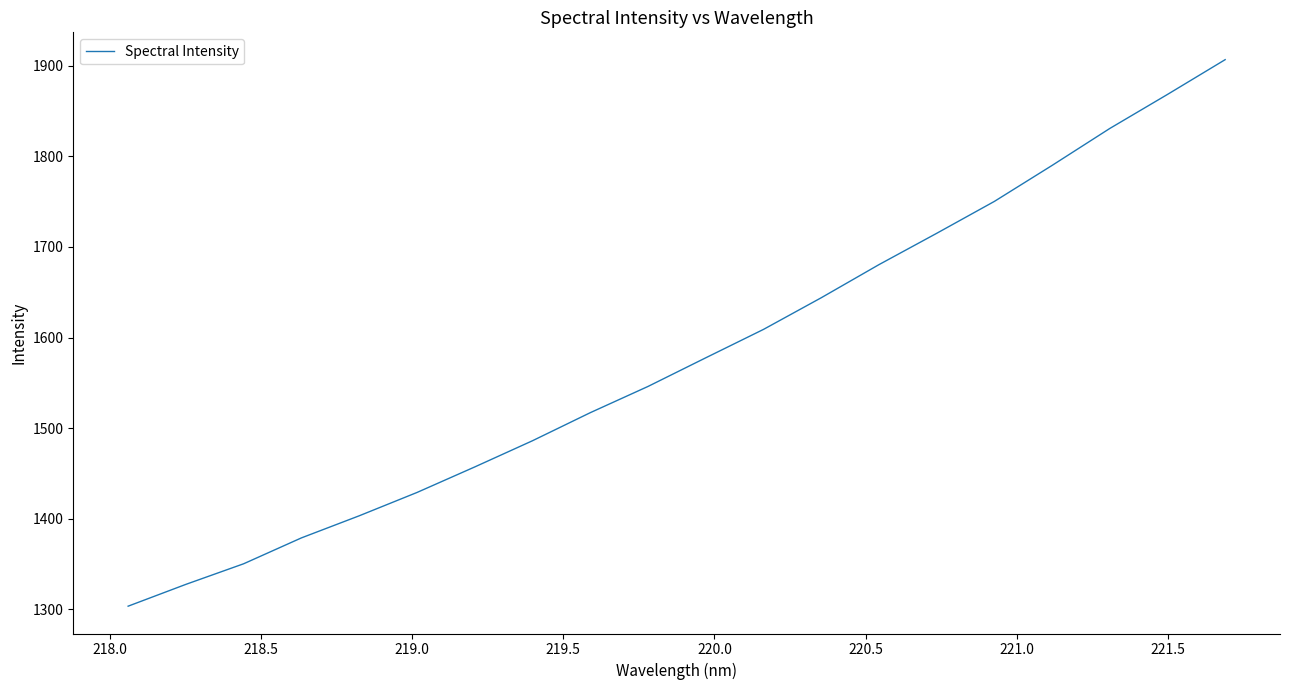

What is the difference between the maximum and minimum values?

603.5